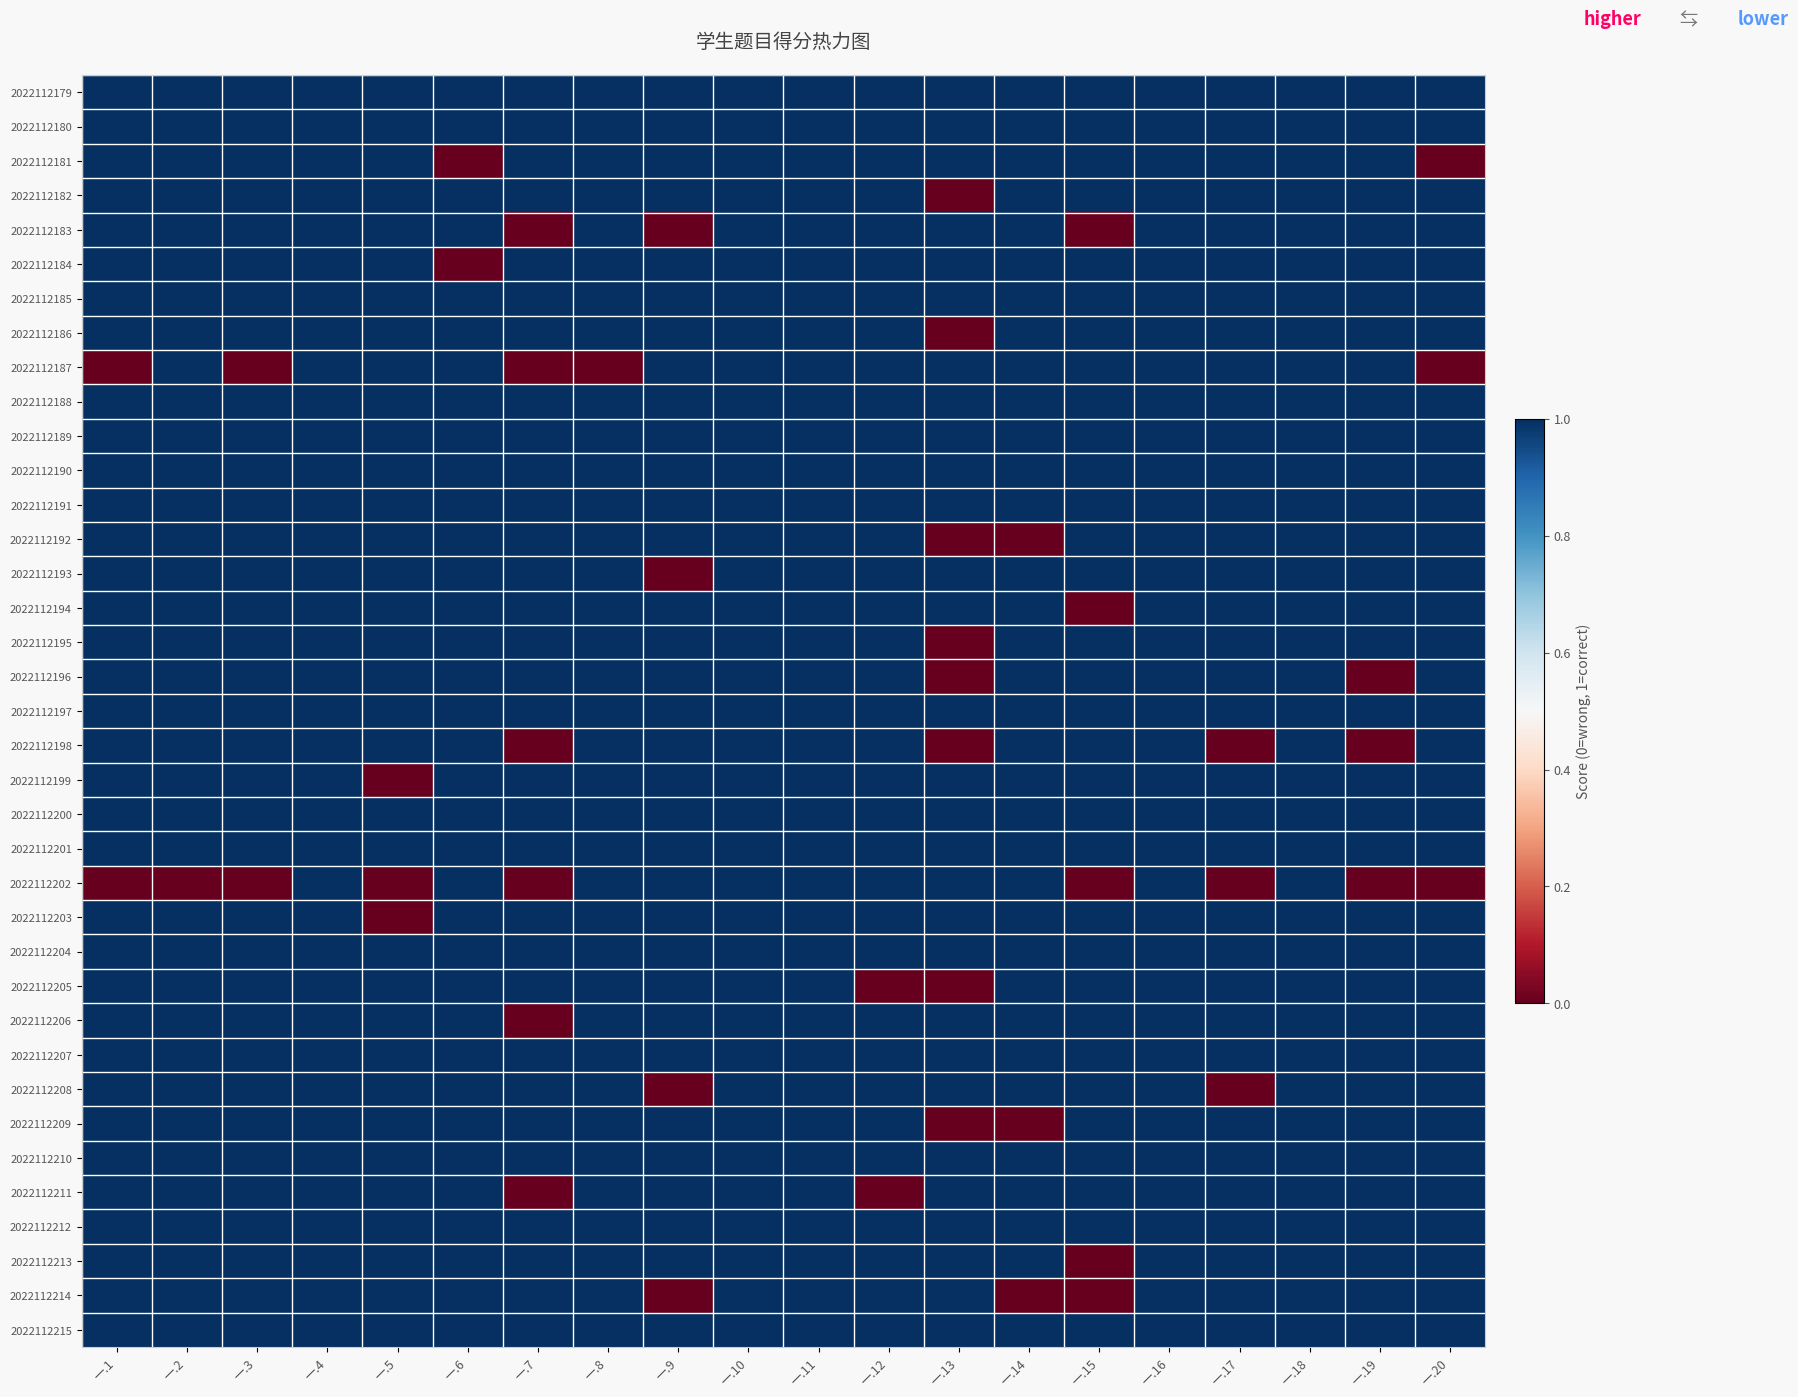

Which series has the largest range (max minus min)?

2022112181